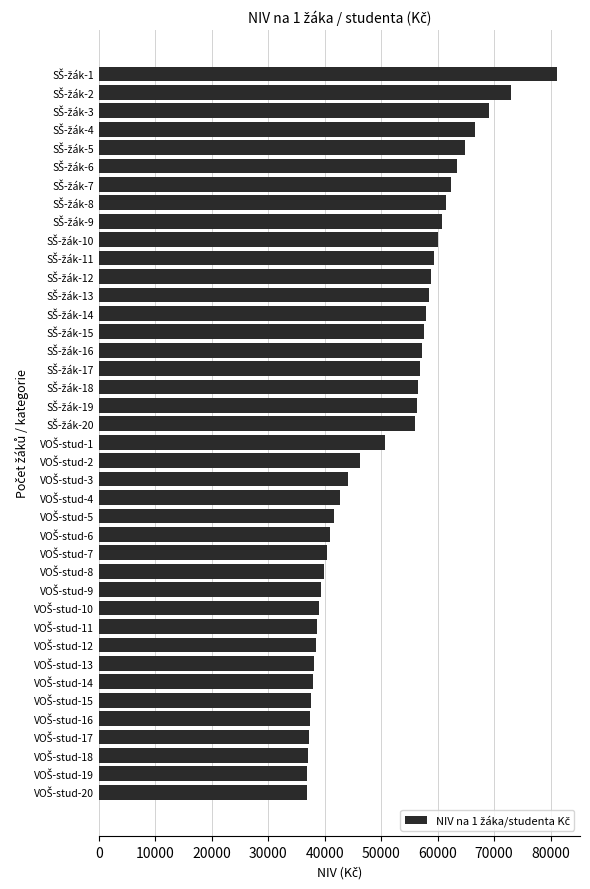

What is the greatest value displayed?

81152